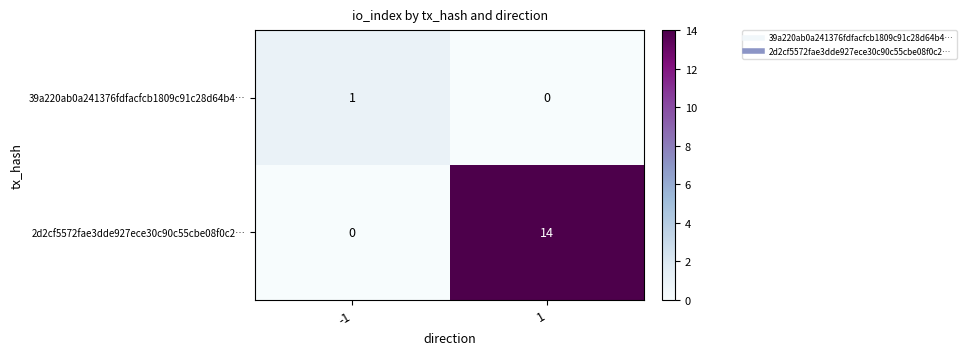

The 2d2cf5572fae3dde927ece30c90c55cbe08f0c2… series shows 6 at 1. True or false?

False